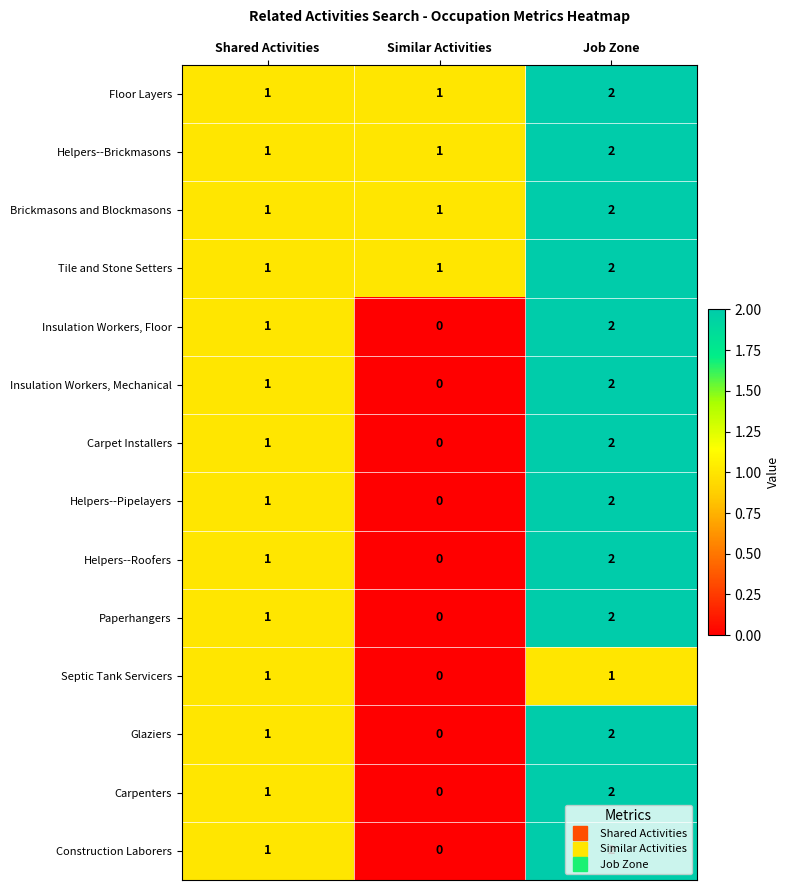

Where is Helpers--Pipelayers nearest to the value 1?

Shared Activities